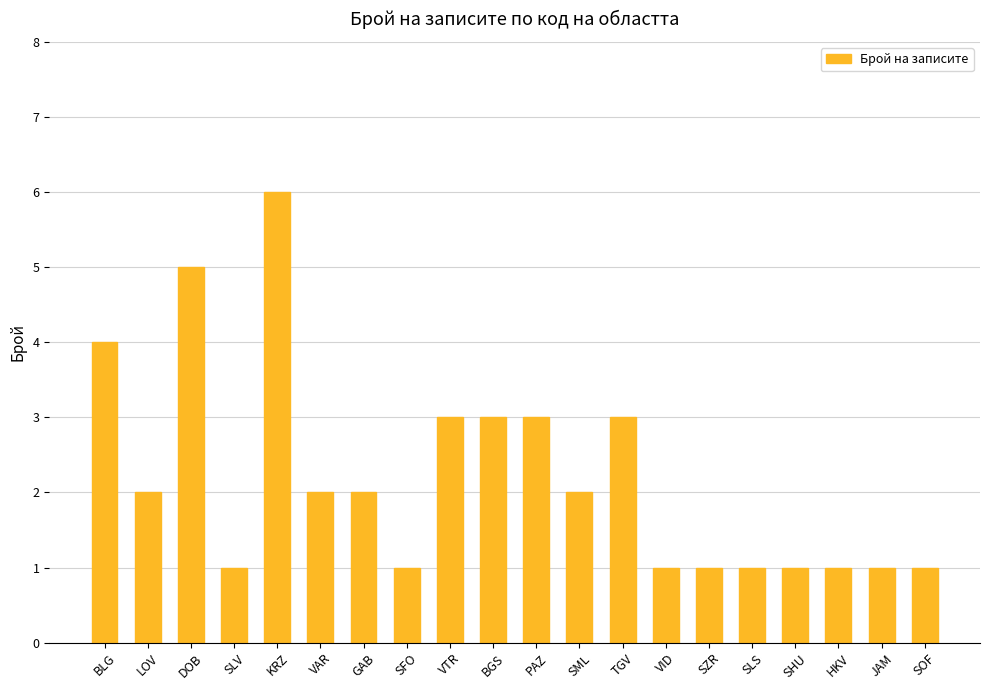

Are the bars grouped side by side (vs. stacked)?

No